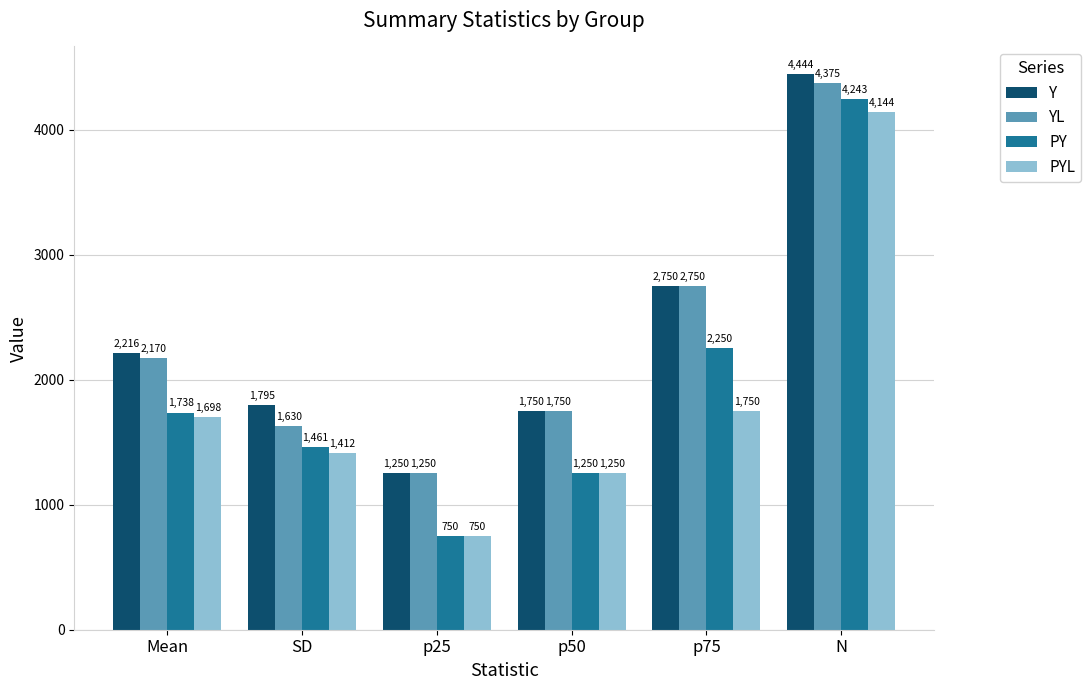

What is the label of the 2nd bar from the right?

p75